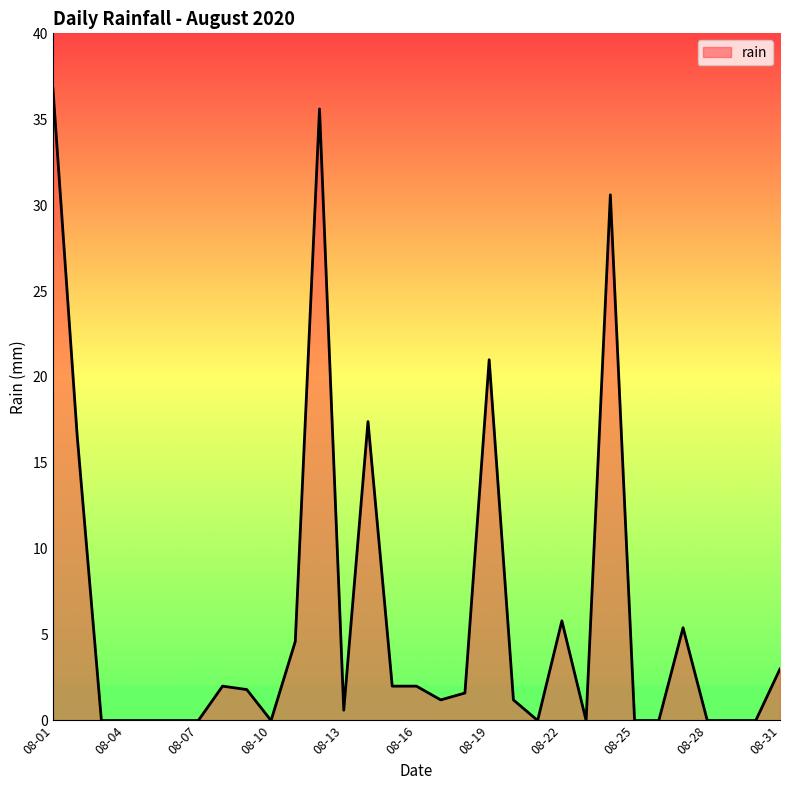

How many distinct data groups are displayed?

1